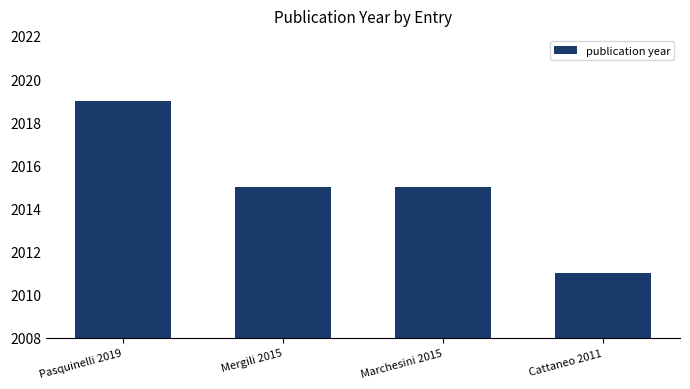

Which has a higher value, Mergili 2015 or Cattaneo 2011?

Mergili 2015